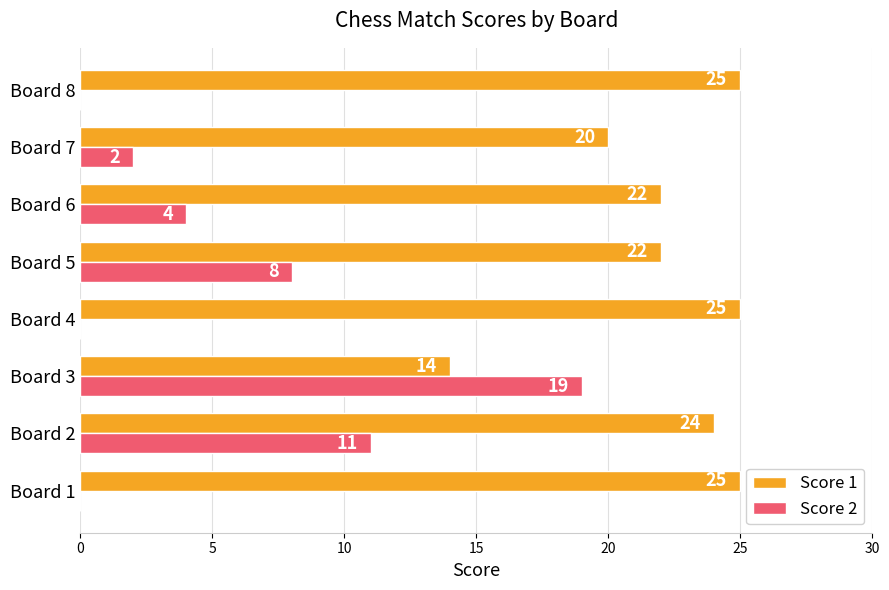

Between Board 2 and Board 7, which series saw the biggest shift?

Score 2